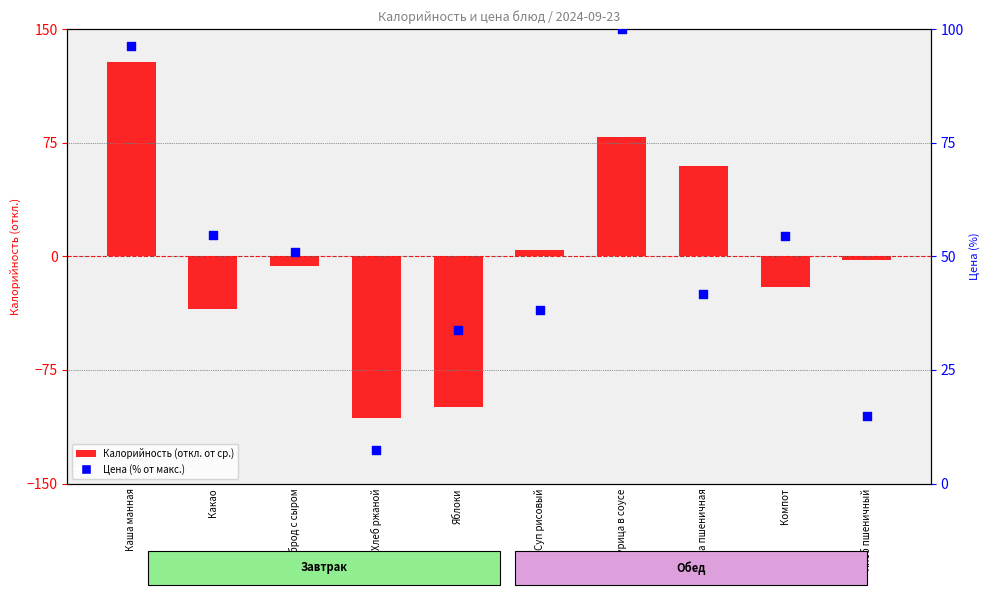

Which series has the largest total across all categories?

Цена (% от макс.)